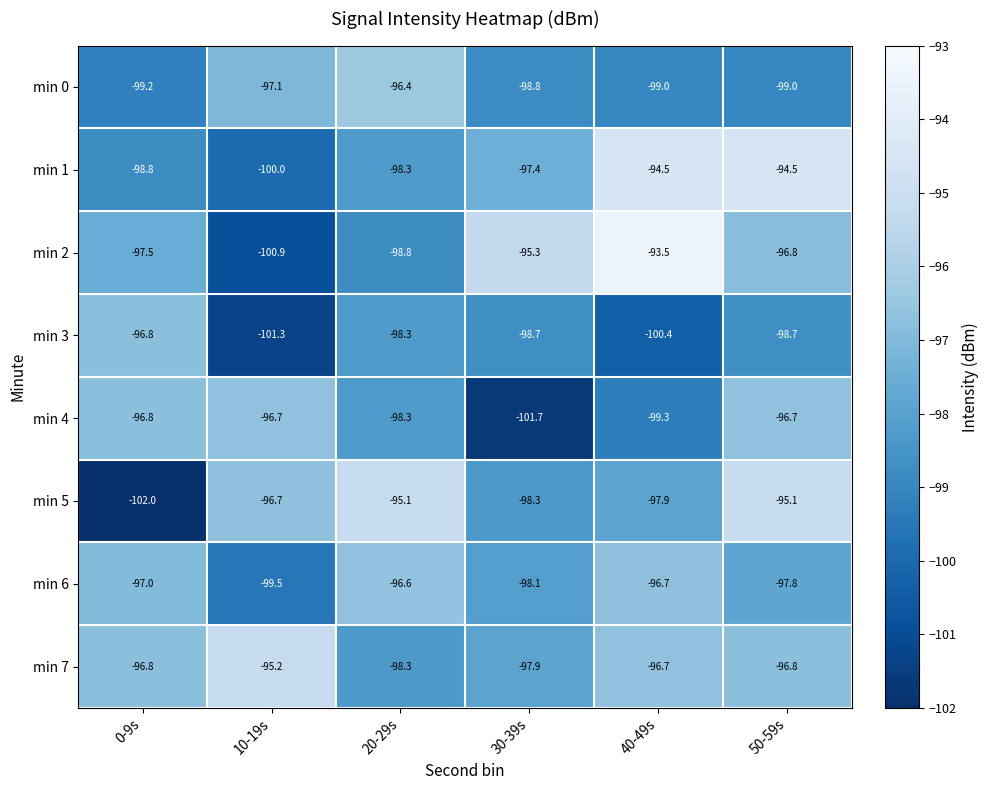

The min 7 series shows -96.7 at 40-49s. True or false?

True